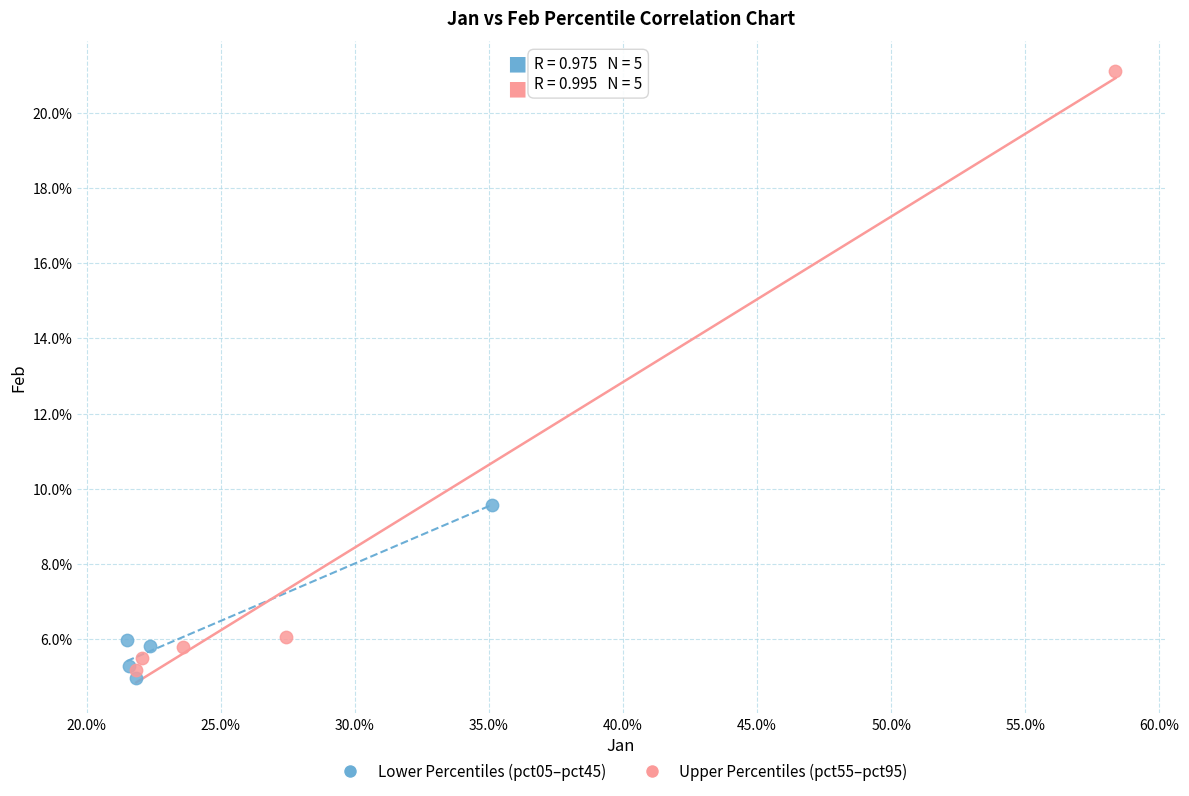

Which series reaches the minimum Y coordinate?

Lower Percentiles (pct05–pct45)